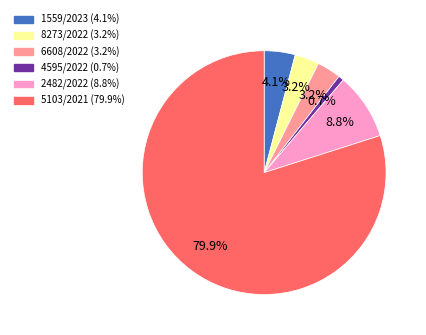

Is it true that 4595/2022 is 1% of the pie?

True